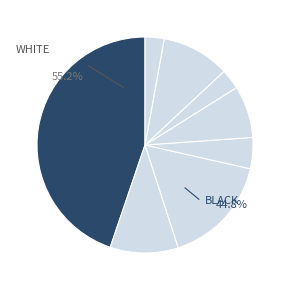

To the nearest percent, what portion does Pražský točák 10 represent?

3%